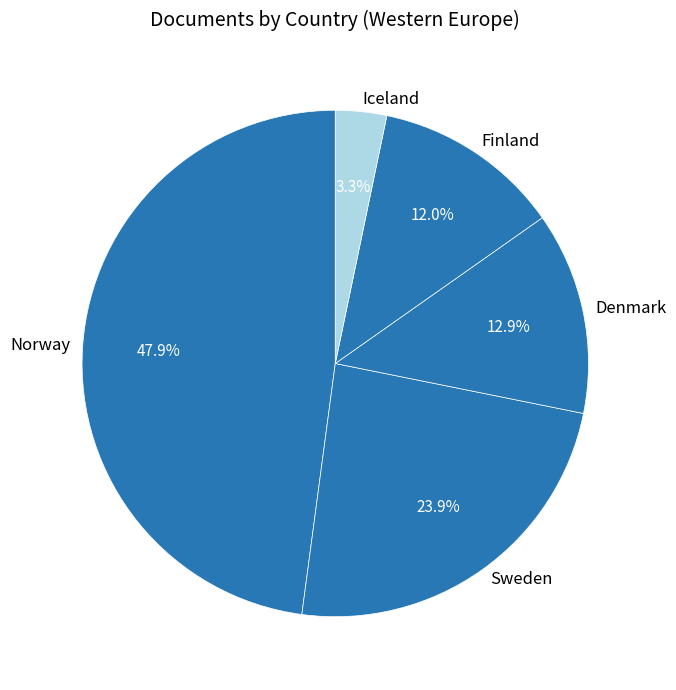

Between Sweden and Denmark, which is larger?

Sweden